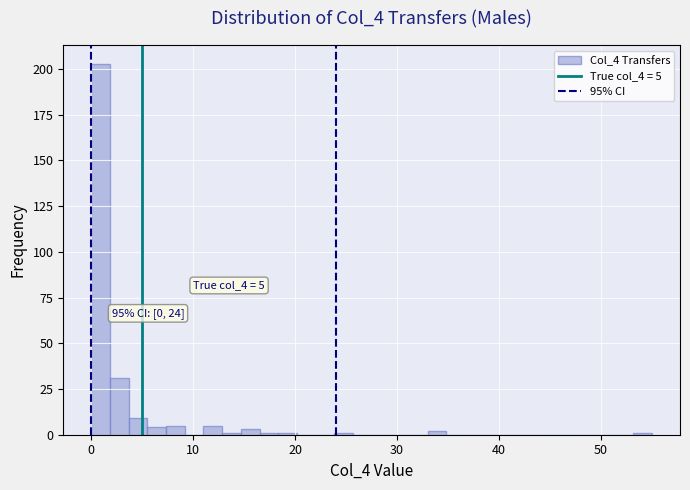

Around what value on the x-axis is the tallest bar? Give the approximate position of its centre, as read against the axis.

1